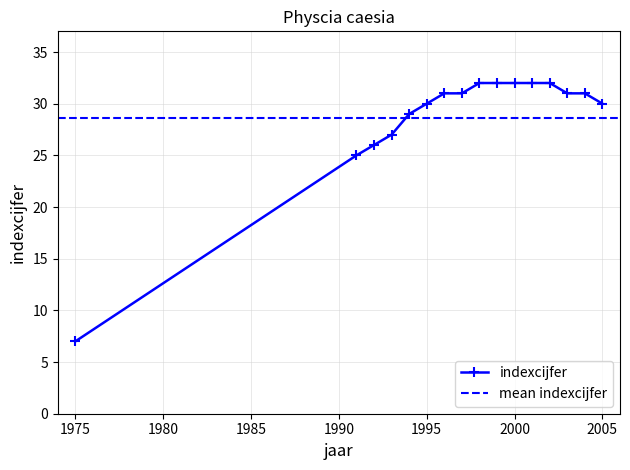

What is the change in value from 1991 to 2004?

+6